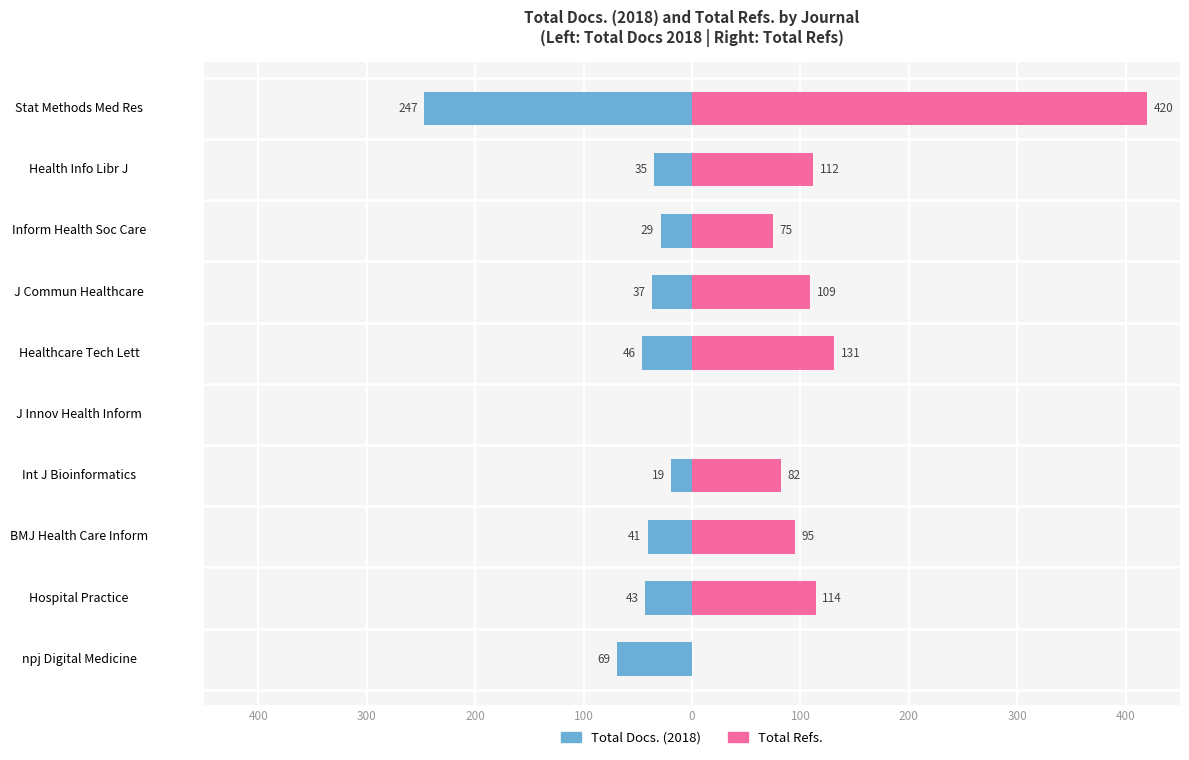

How many values in Female (Total Refs.) are above zero?

8